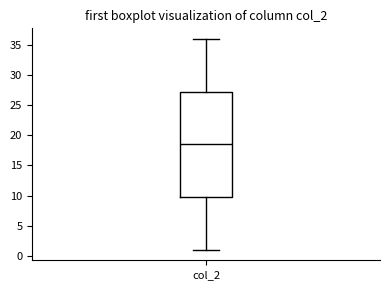

Transcribe this box plot: give where the median line is, the range the box spans, and where the two whiskers end, as read against the y-axis. The values are not printed on the chart, so give them approximately, as read against the axis.

median 18.5, box 10.0 to 27.5, whiskers 1.0 to 36.0